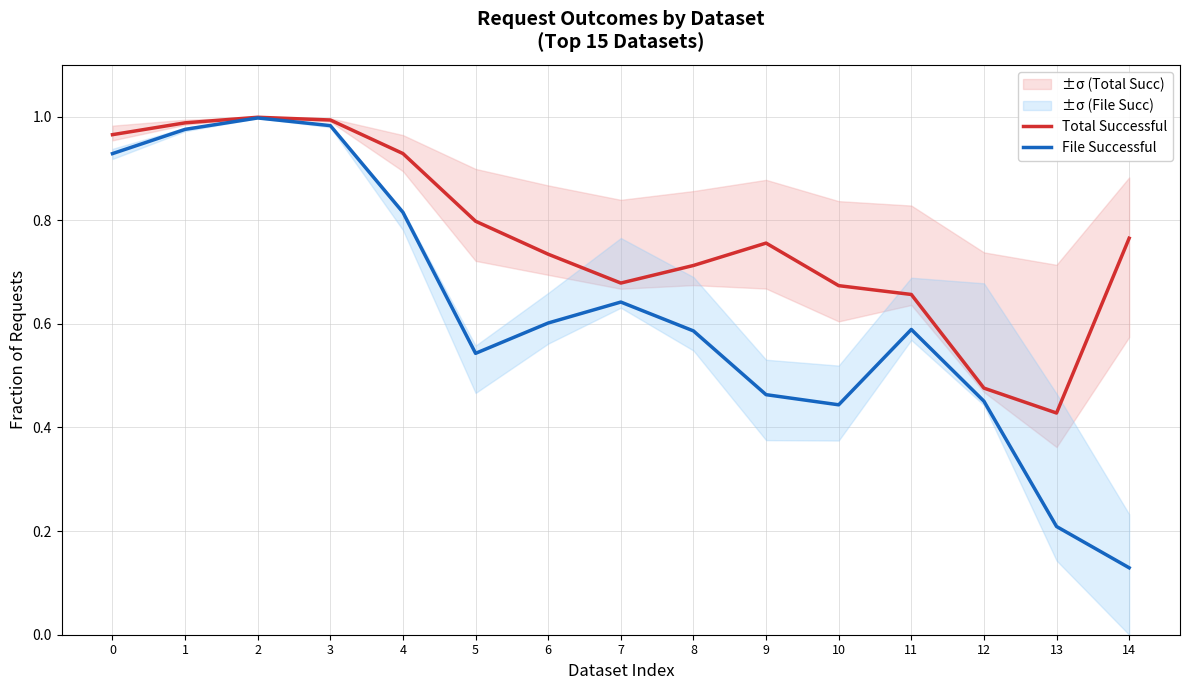

Rank the categories by Total Successful value from lowest to highest.

13, 12, 11, 10, 7, 8, 6, 9, 14, 5, 4, 0, 1, 3, 2